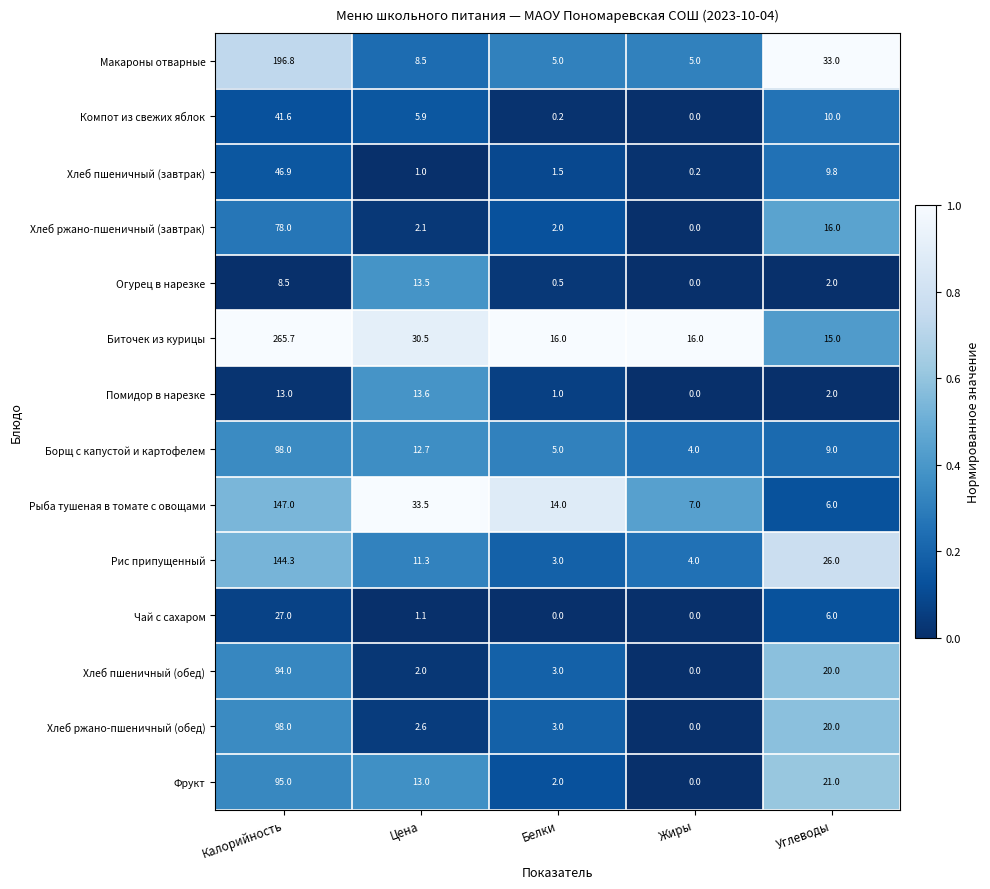

Where is Рис припущенный nearest to the value 73?

Углеводы